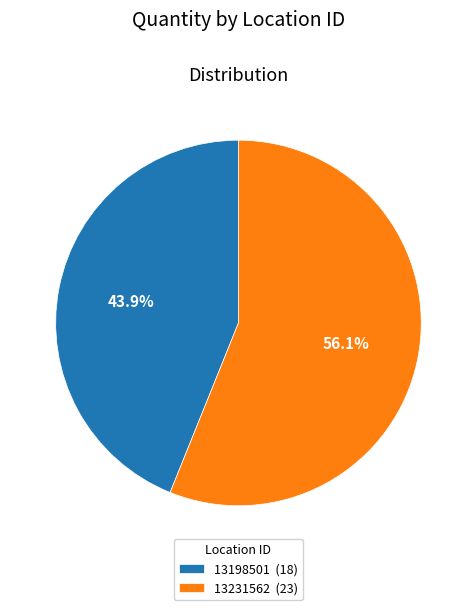

Count the number of slices in the pie.

2